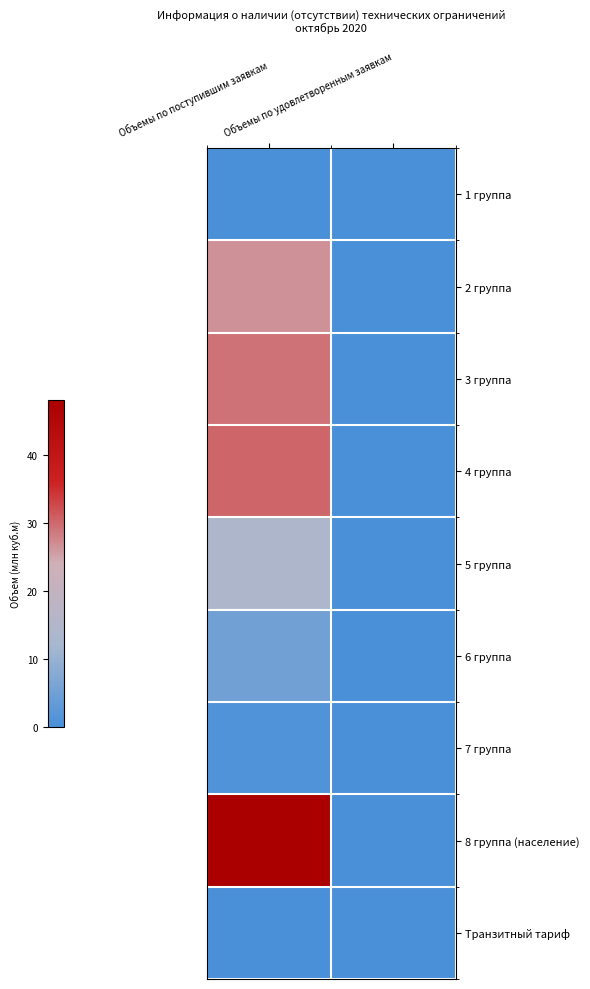

How many data points does each series have?

2